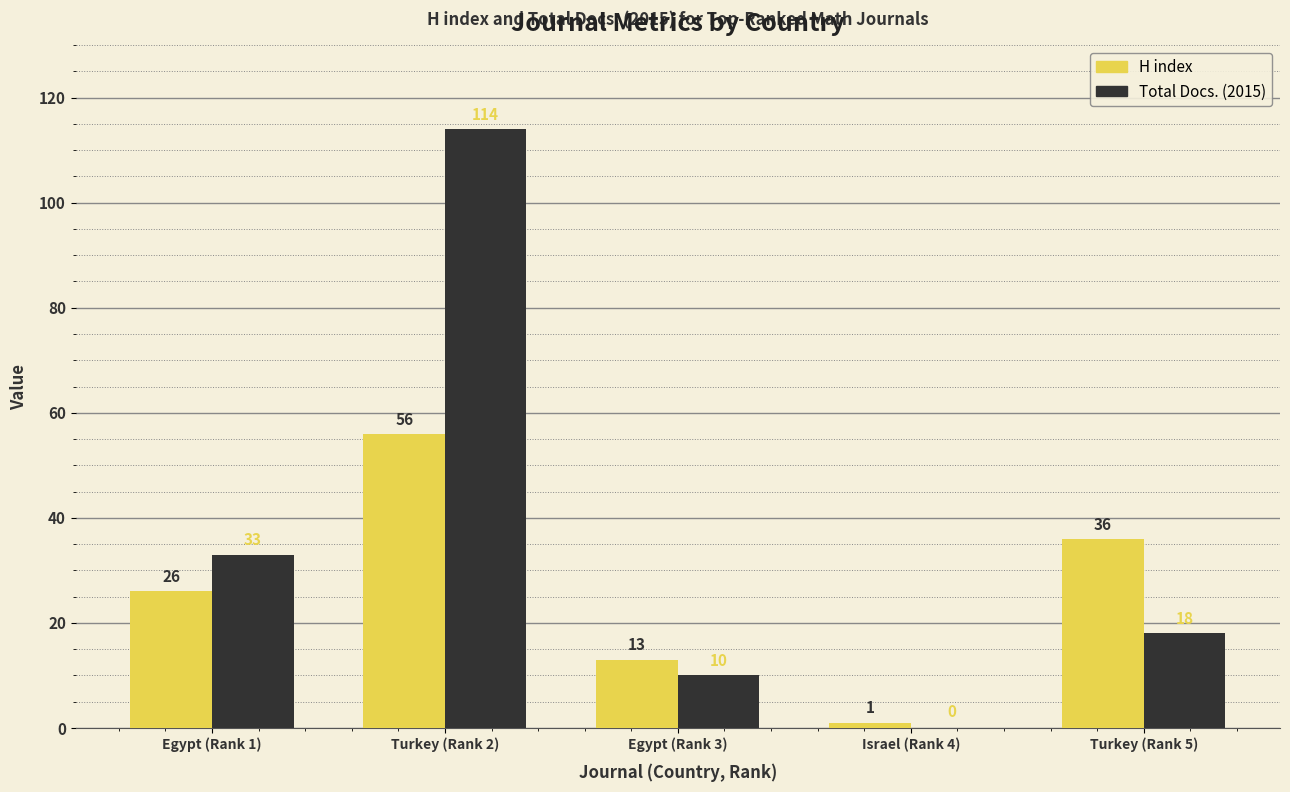

Reading right to left, extract all data points from this chart.

H index: 36	1	13	56	26
Total Docs. (2015): 18	0	10	114	33